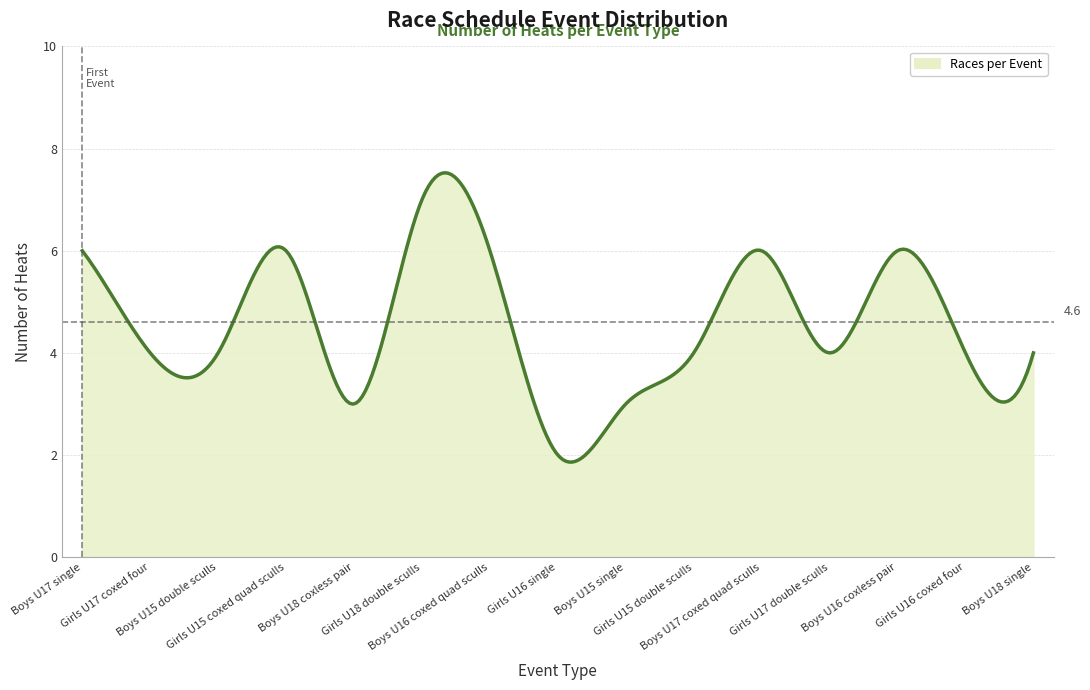

What is the difference between the maximum and minimum values?

5.7